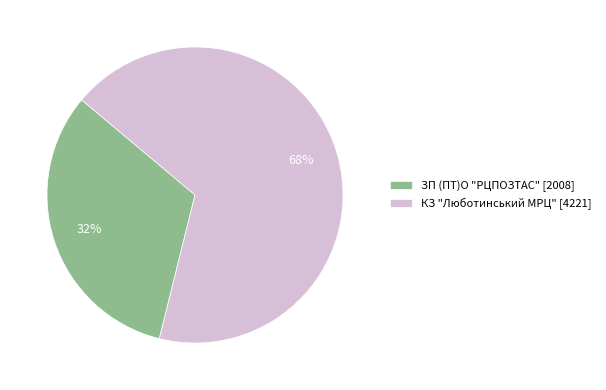

What percentage is the ЗП (ПТ)О "РЦПОЗТАС" slice, to the nearest percent?

32%